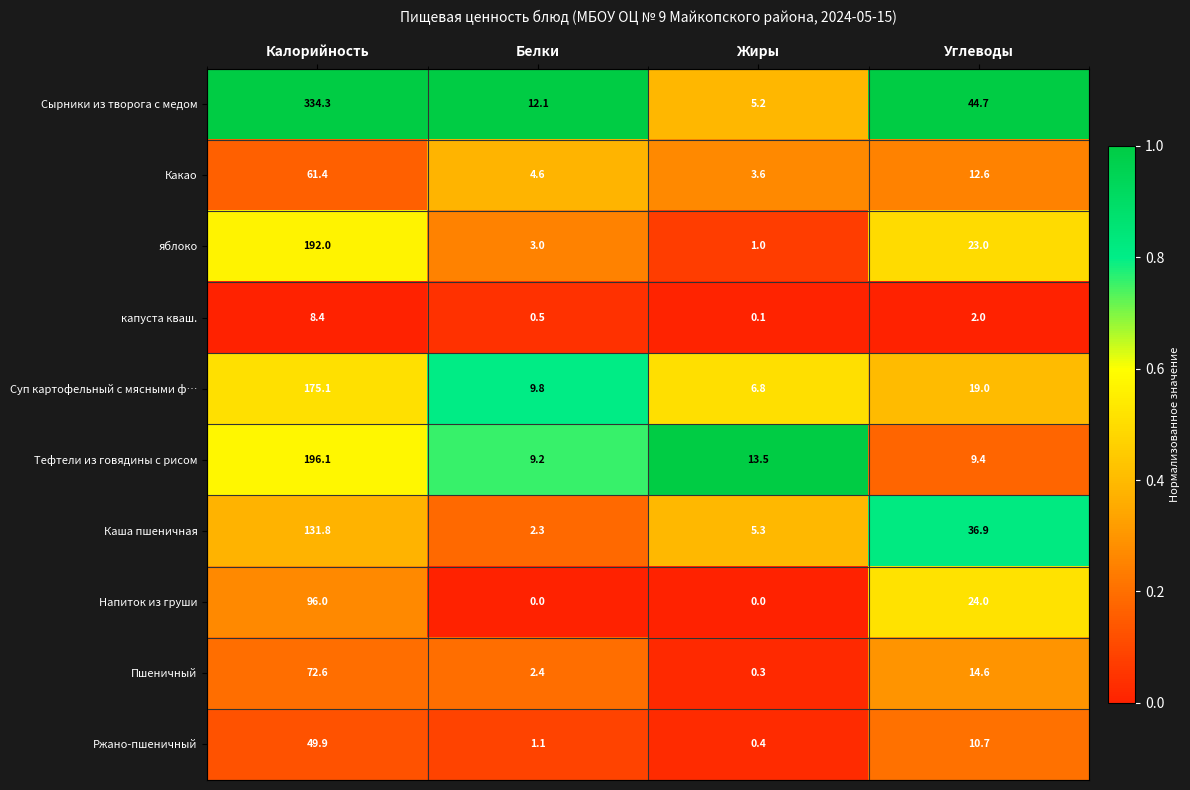

The Суп картофельный с мясными ф… series shows 9.8 at Белки. True or false?

True